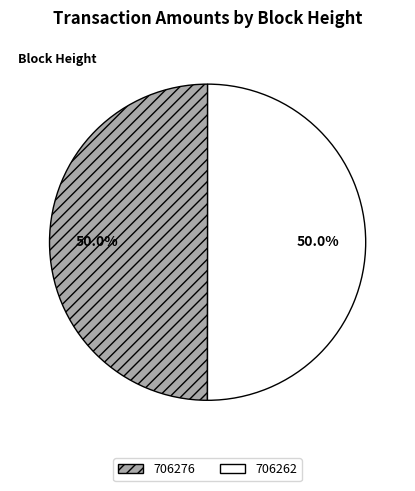

What is the ratio of the value at 706276 to the value at 706262?

1.0